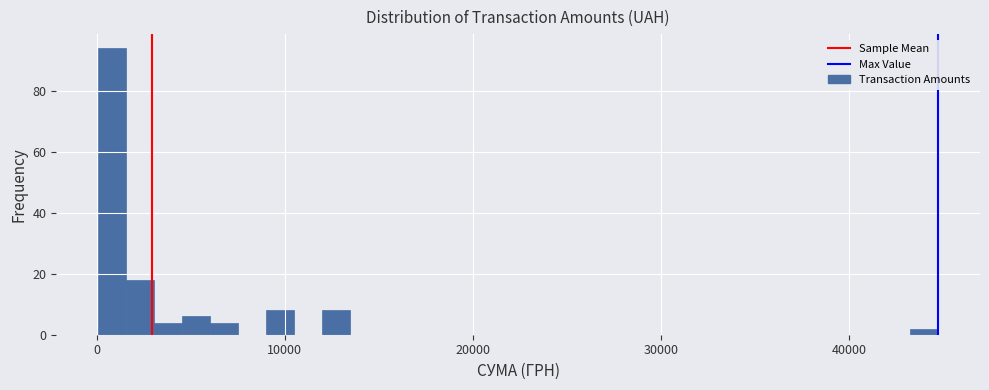

Read against the x-axis, roughly where is the centre of the tallest bar?

1000